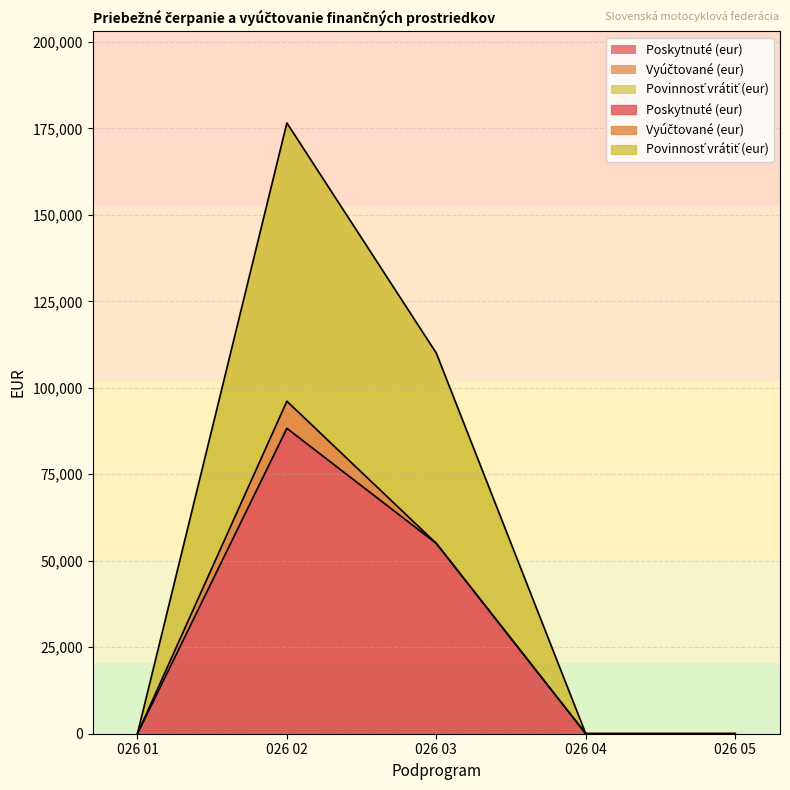

The value of Povinnosť vrátiť (eur) at 026 03 is 61970. True or false?

False